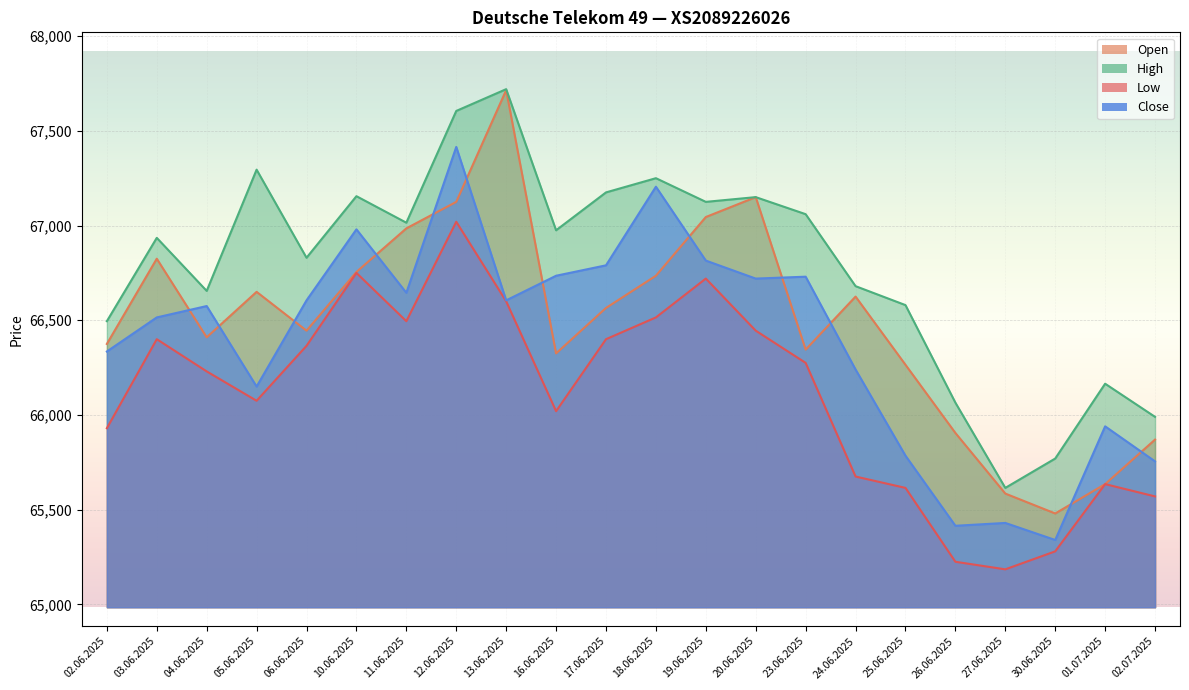

True or false: Low and High cross at least once.

False